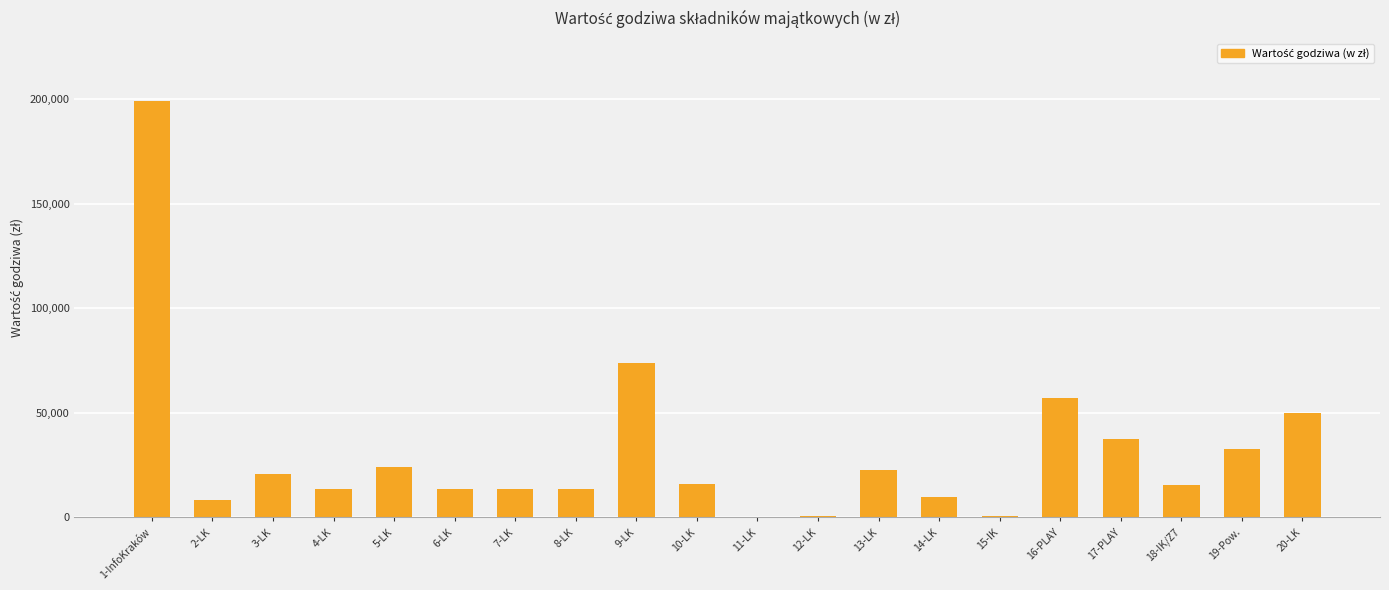

Which category has the highest value across all series?

1-InfoKraków